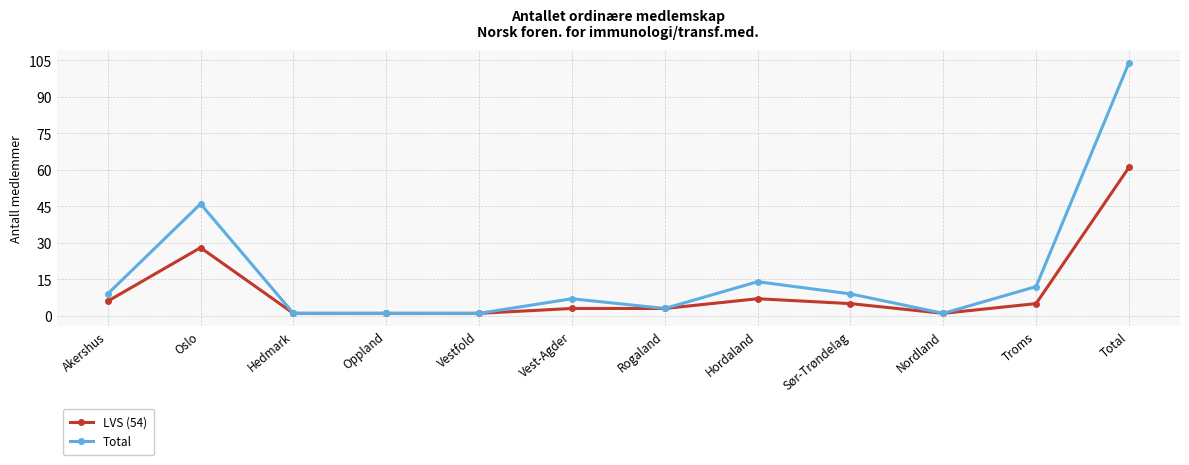

What is the total value across all series at Troms?

17